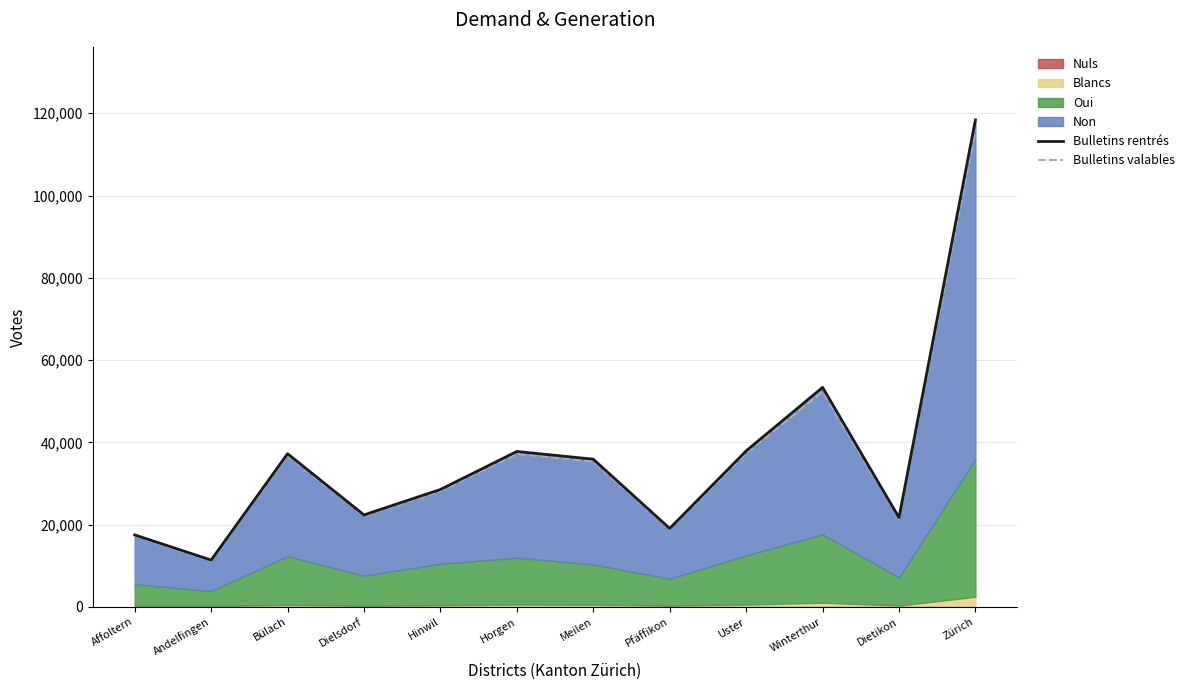

What is the greatest value displayed?

118398